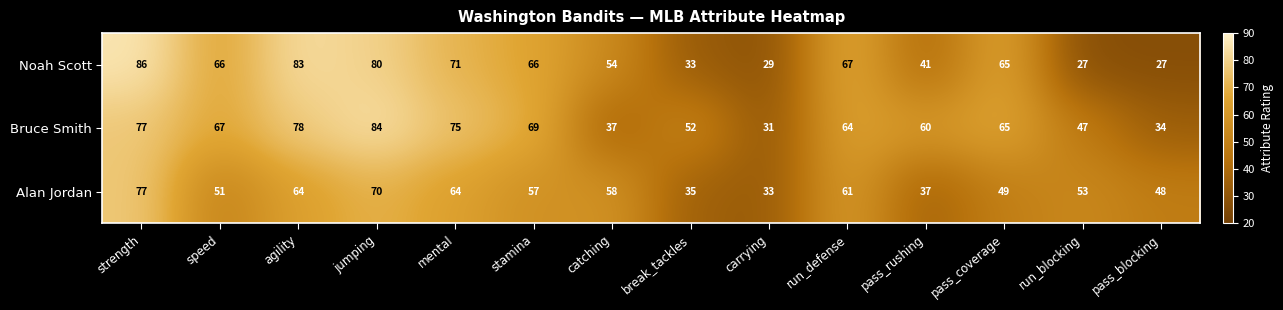

Which series has the largest range (max minus min)?

Noah Scott